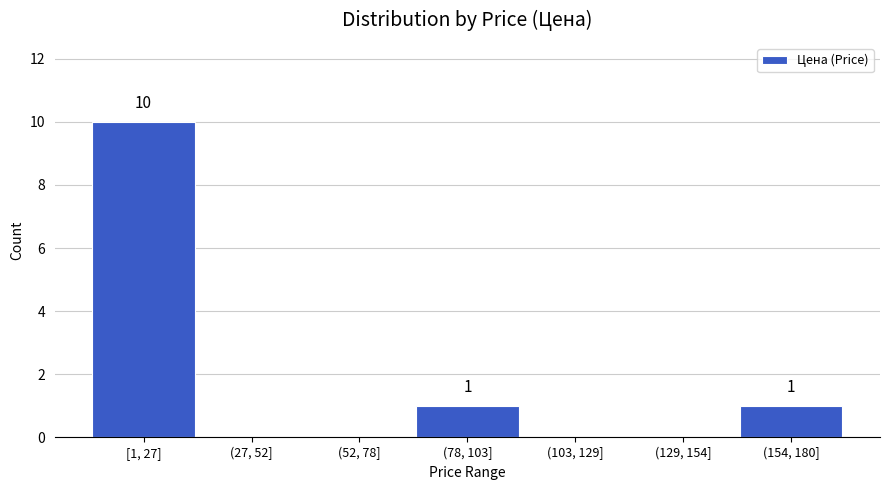

Reading left to right, what are all the values shown in this chart?

[1, 27]=10	(27, 52]=0	(52, 78]=0	(78, 103]=1	(103, 129]=0	(129, 154]=0	(154, 180]=1